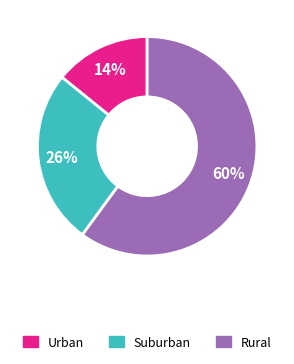

Is there a majority slice in this chart?

Yes